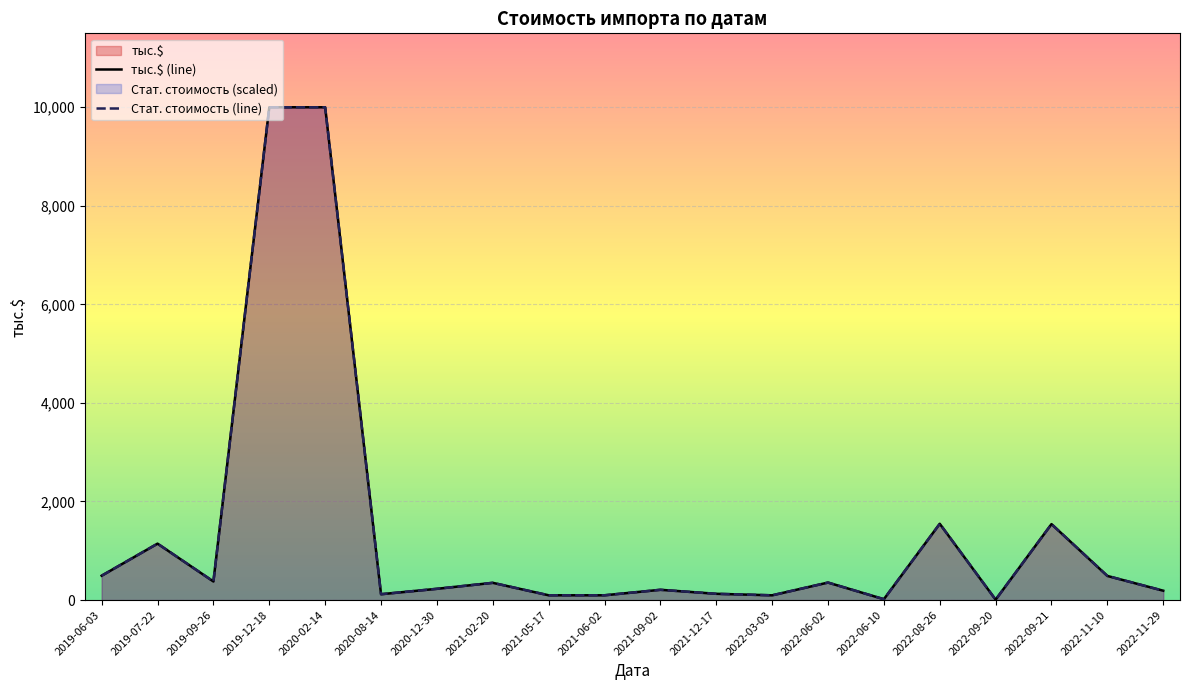

Reading left to right, transcribe all the data shown in this chart.

тыс.$ (line): 494.8	1145.0	377.4	9998.0	9998.0	119.1	228.7	350.2	97.4	97.4	208.8	127.5	96.7	355.4	18.0	1547.8	9.0	1541.4	489.9	190.1
Стат. стоимость (line): 494.8	1145.0	377.4	9998.0	9998.0	119.1	228.7	350.2	97.4	97.4	208.8	127.5	96.7	355.4	18.0	1547.8	9.0	1541.4	489.9	190.1